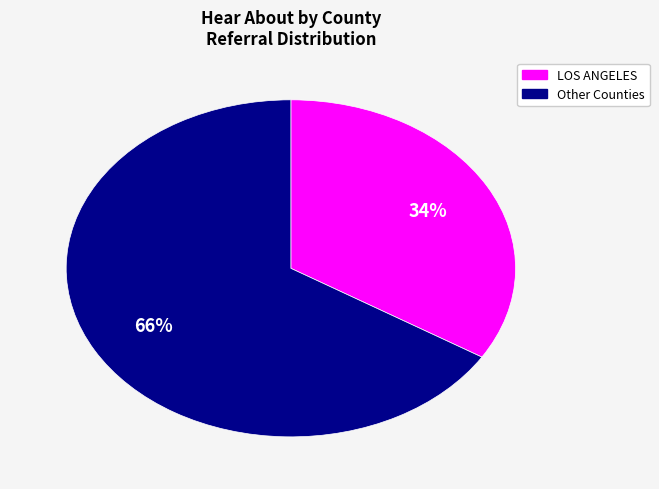

Does any single category account for the majority?

Yes